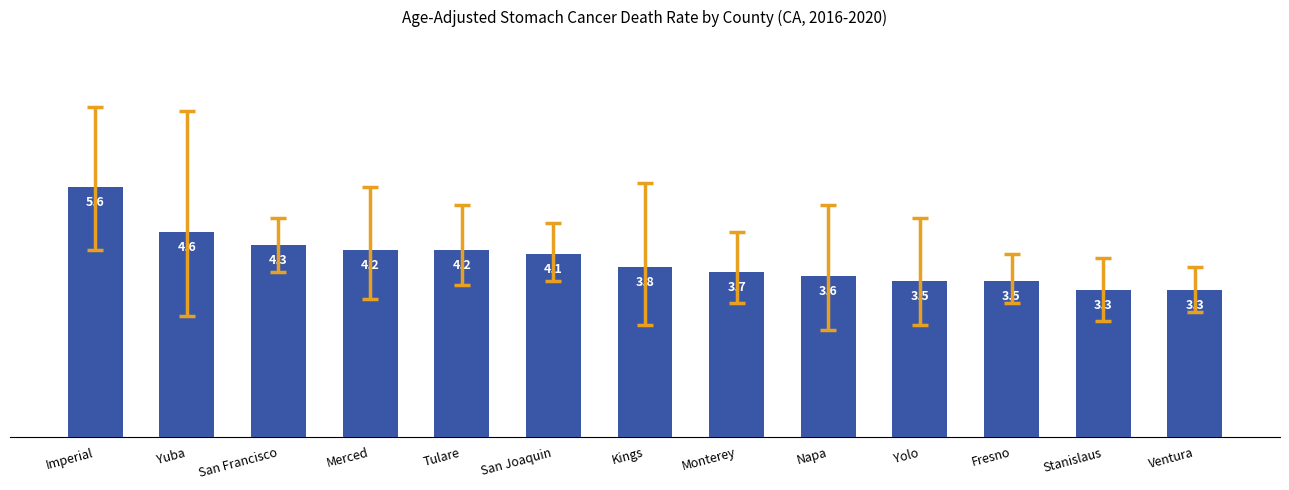

What is the greatest value displayed?

5.6